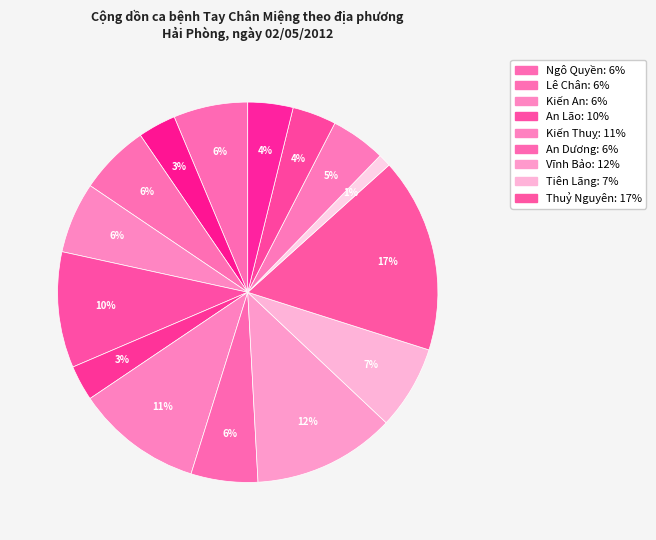

Which slice is the largest?

Thuỷ Nguyên